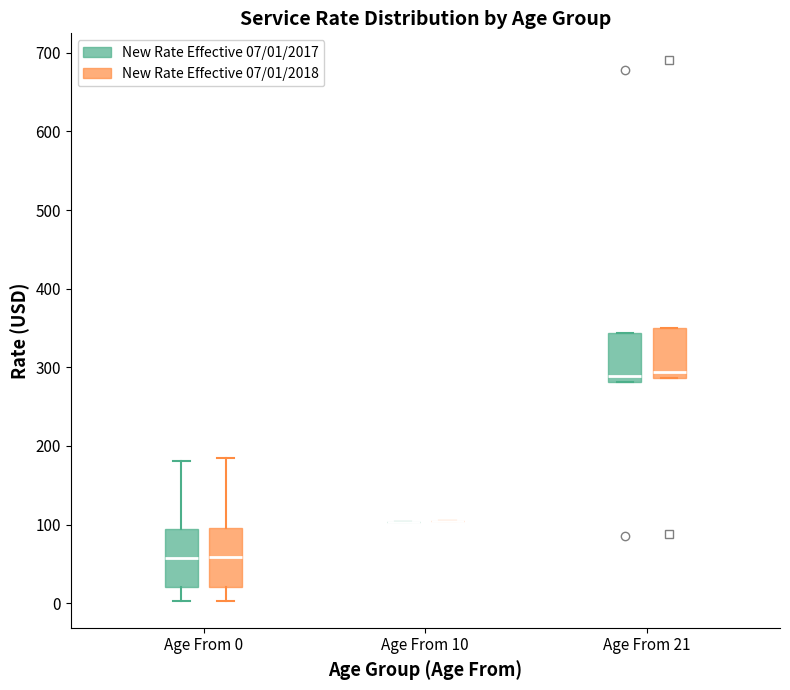

Reading left to right, transcribe this box plot: for each box, give where its median line is, the range the box spans, and where its two whiskers end, as read against the y-axis. The values are not printed on the chart, so give them approximately, as read against the axis.

Age From 0 (New Rate Effective 07/01/2017): median 60, box 20 to 90, whiskers 0 to 180
Age From 0 (New Rate Effective 07/01/2018): median 60, box 20 to 100, whiskers 0 to 180
Age From 10 (New Rate Effective 07/01/2017): box collapsed to a line at 100, whiskers 100 to 100
Age From 10 (New Rate Effective 07/01/2018): box collapsed to a line at 100, whiskers 100 to 100
Age From 21 (New Rate Effective 07/01/2017): median 290, box 280 to 340, whiskers 280 to 340
Age From 21 (New Rate Effective 07/01/2018): median 290 (just above the box's lower edge), box 290 to 350, whiskers 290 to 350